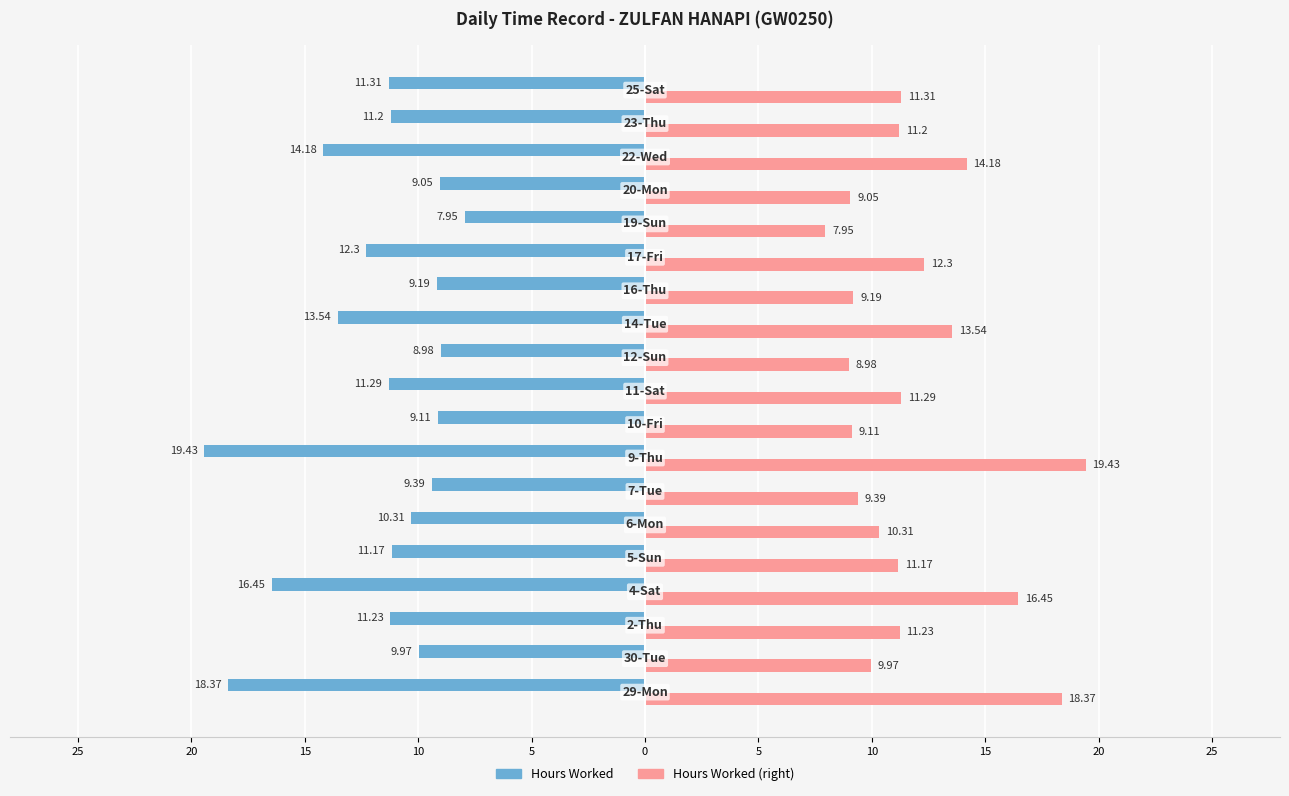

Reading right to left, what are all the values shown in this chart?

Hours Worked: -11.3	-11.2	-14.2	-9.1	-8.0	-12.3	-9.2	-13.5	-9.0	-11.3	-9.1	-19.4	-9.4	-10.3	-11.2	-16.4	-11.2	-10.0	-18.4
Break Total (hrs): 11.3	11.2	14.2	9.1	8.0	12.3	9.2	13.5	9.0	11.3	9.1	19.4	9.4	10.3	11.2	16.4	11.2	10.0	18.4